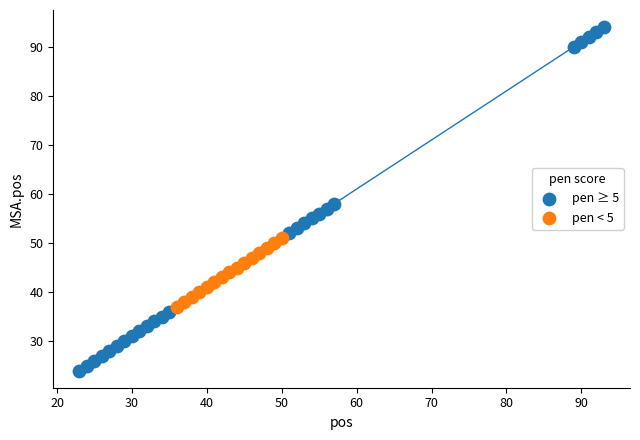

Which series reaches the maximum Y coordinate?

pen ≥ 5